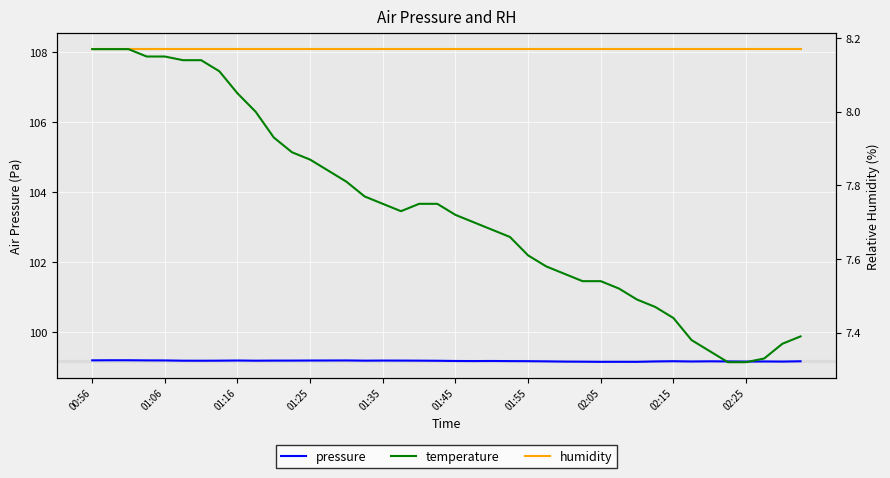

List the labels in order of humidity value, smallest first.

00:56, 01:06, 01:16, 01:25, 01:35, 01:45, 01:55, 02:05, 02:15, 02:25, 10, 11, 12, 13, 14, 15, 16, 17, 18, 19, 20, 21, 22, 23, 24, 25, 26, 27, 28, 29, 30, 31, 32, 33, 34, 35, 36, 37, 38, 39